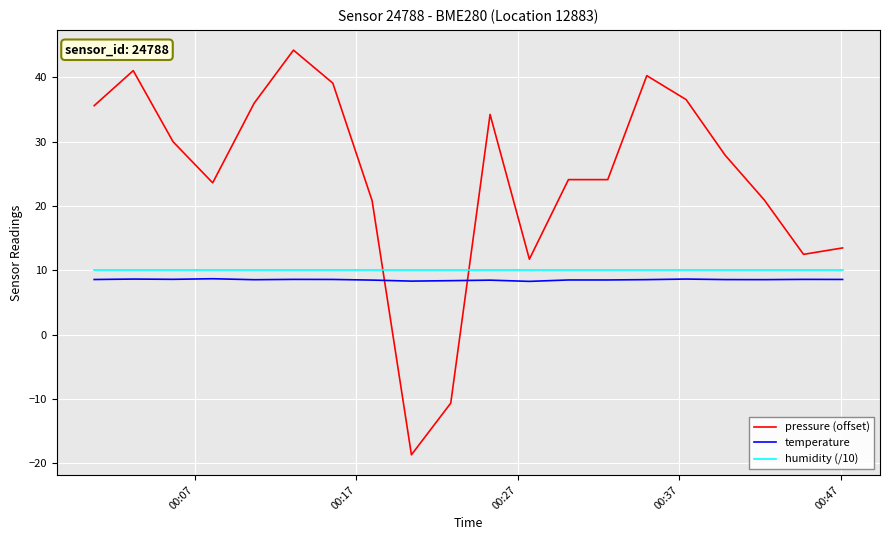

Which series has the largest total across all categories?

pressure (offset)